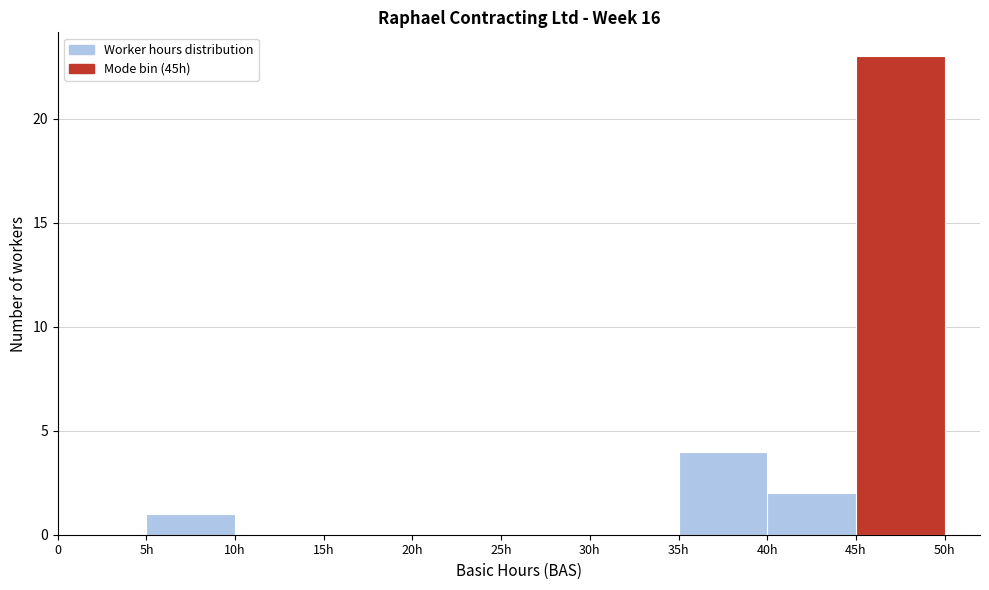

Reading left to right, list all the values displayed in this chart.

0=0	5h=1	10h=0	15h=0	20h=0	25h=0	30h=0	35h=4	40h=2	45h=23